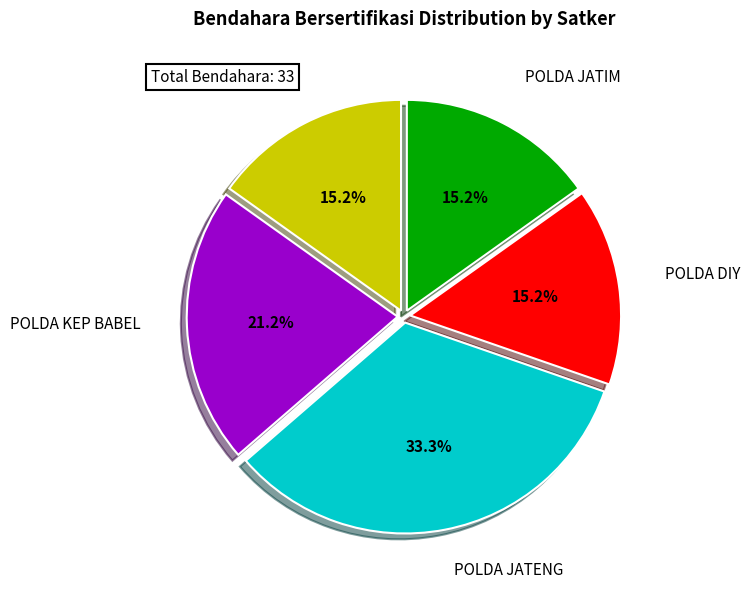

Is there any slice that represents more than half of the pie?

No